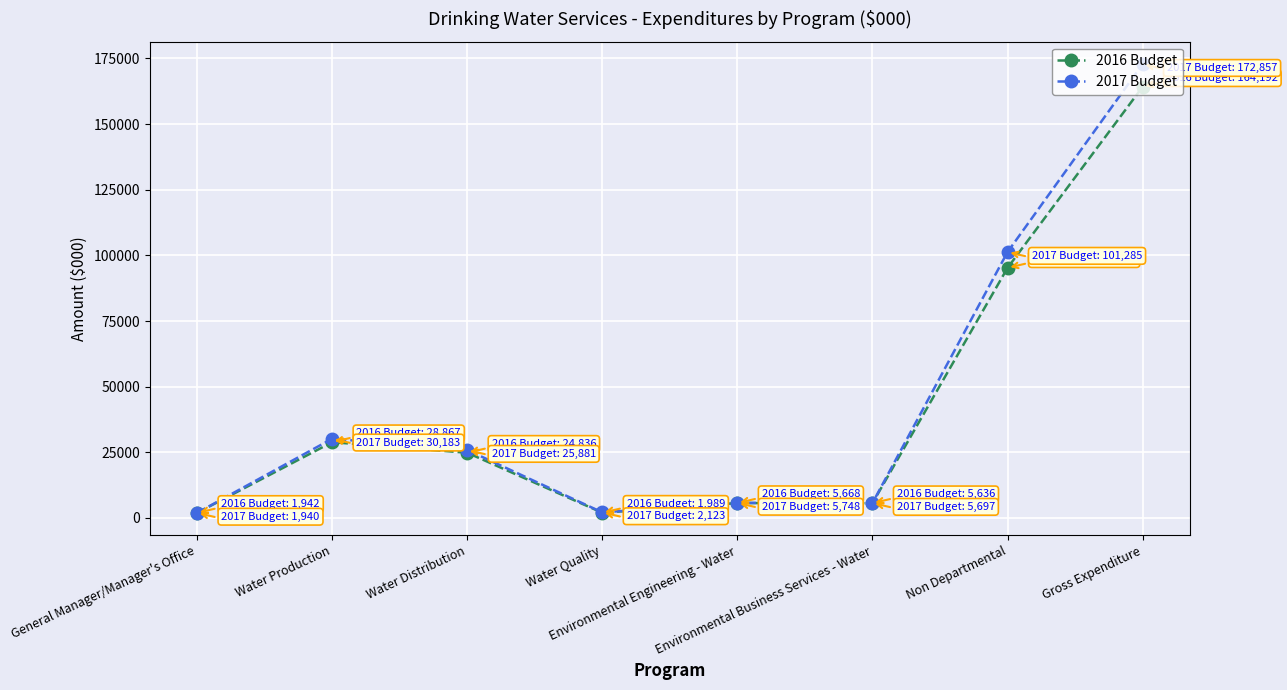

At which category is the sum across all series the highest?

Gross Expenditure